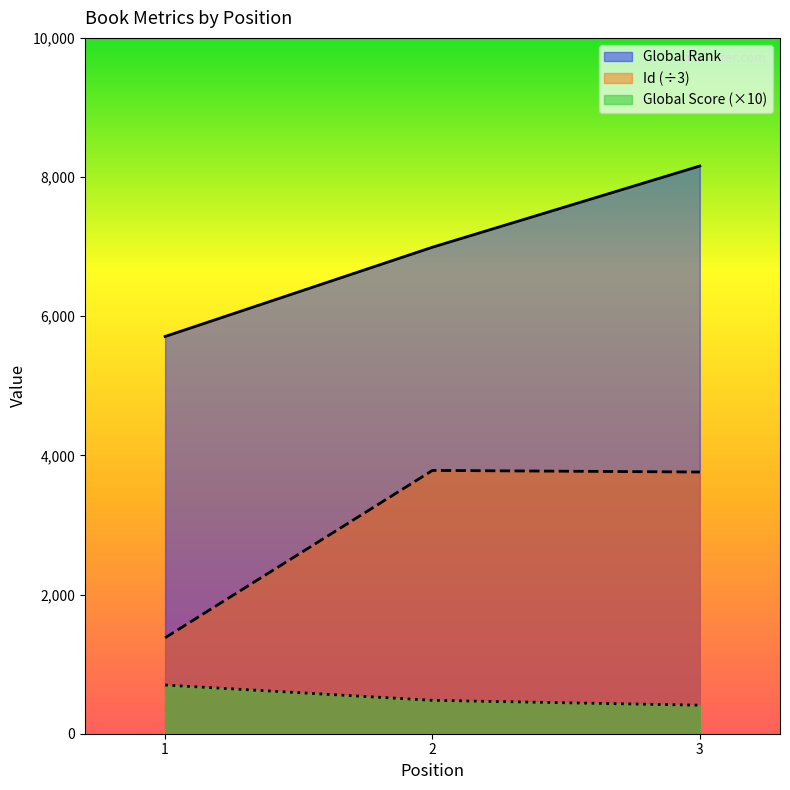

List the labels in order of Global Score value, smallest first.

3, 2, 1